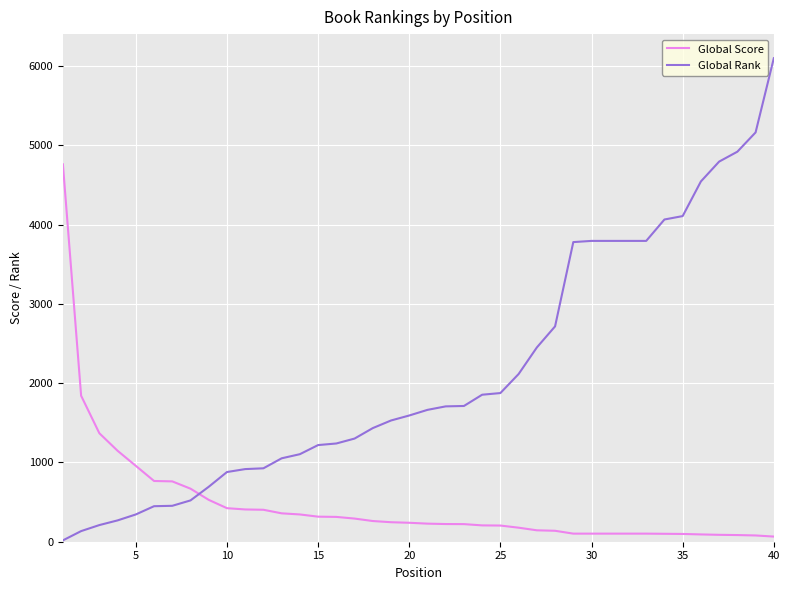

At how many categories does at least one series exceed 294?

40